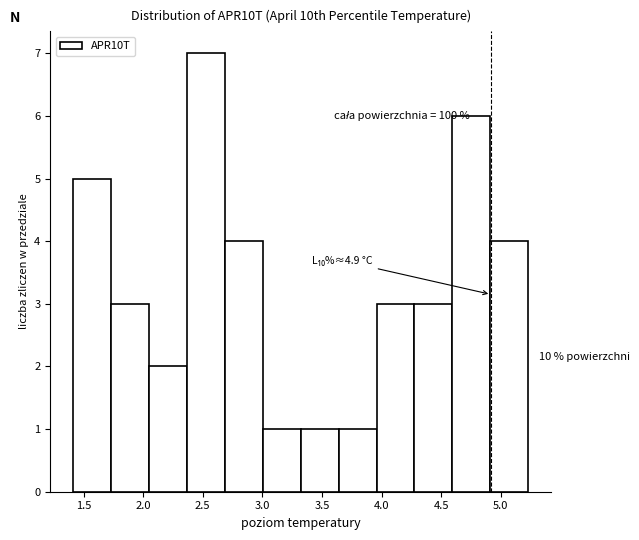

Over which range of the x-axis is the bar tallest?

2.35 to 2.70